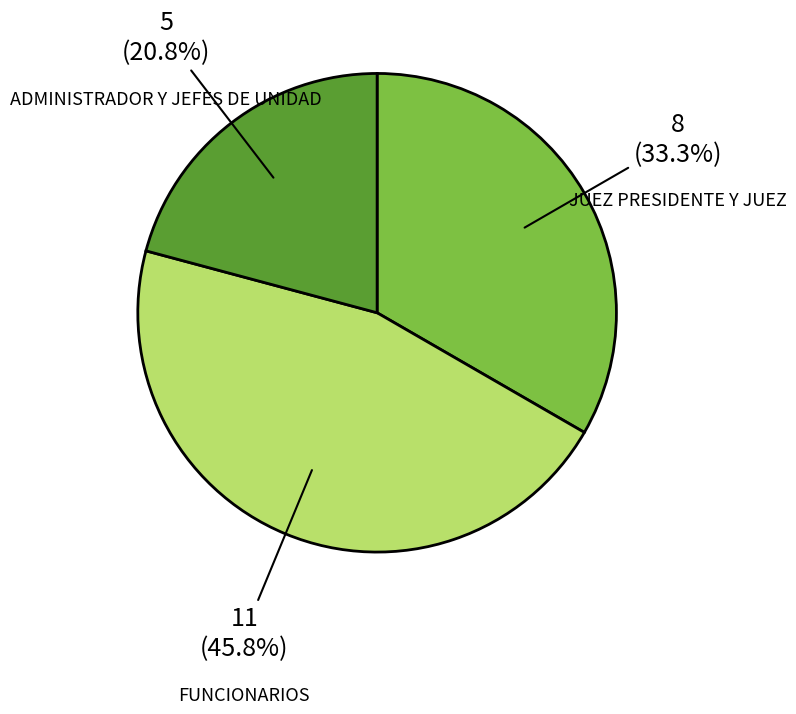

Is there a majority slice in this chart?

No